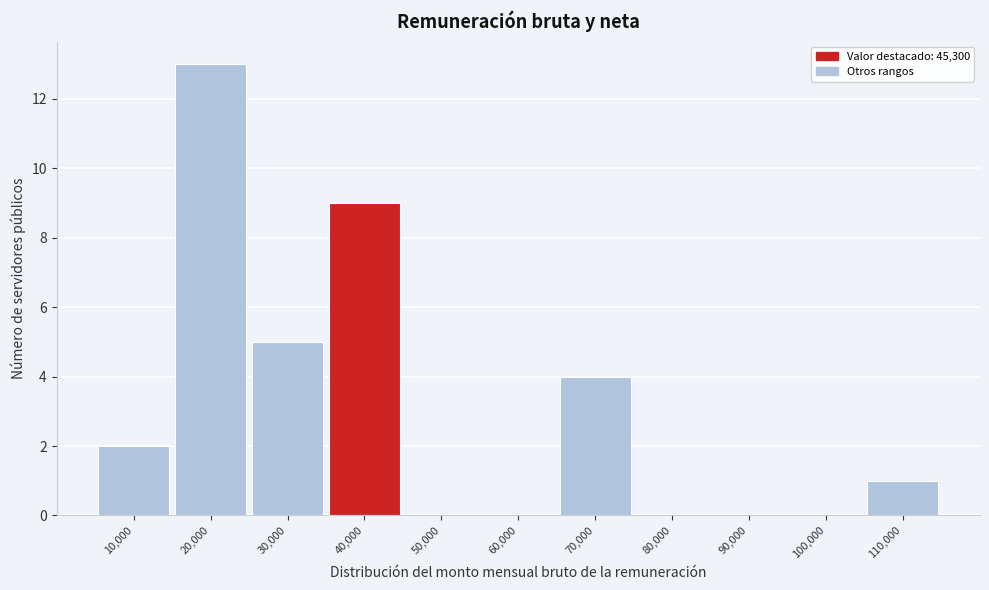

Reading right to left, list all the values displayed in this chart.

110,000=1	100,000=0	90,000=0	80,000=0	70,000=4	60,000=0	50,000=0	40,000=9	30,000=5	20,000=13	10,000=2